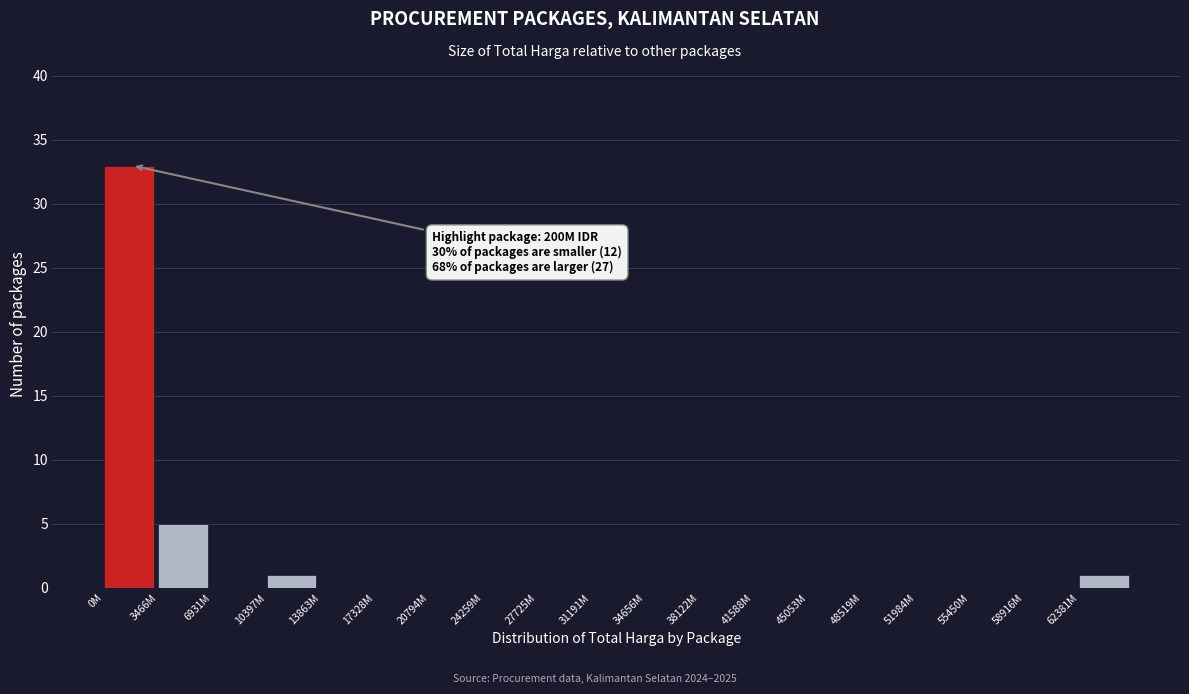

Reading left to right, list all the values displayed in this chart.

0M=33	3466M=5	6931M=0	10397M=1	13863M=0	17328M=0	20794M=0	24259M=0	27725M=0	31191M=0	34656M=0	38122M=0	41588M=0	45053M=0	48519M=0	51984M=0	55450M=0	58916M=0	62381M=1